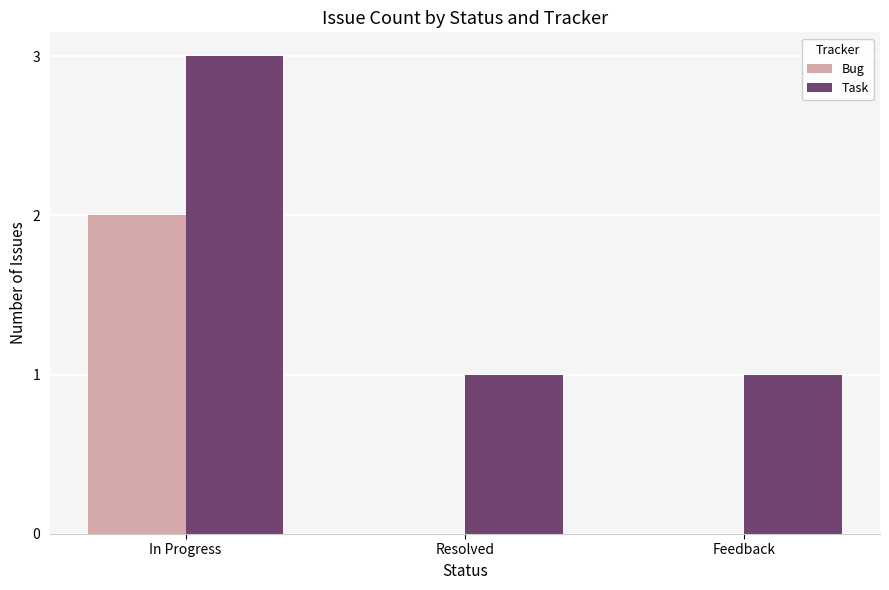

True or false: Task has a value of 1 at In Progress.

False